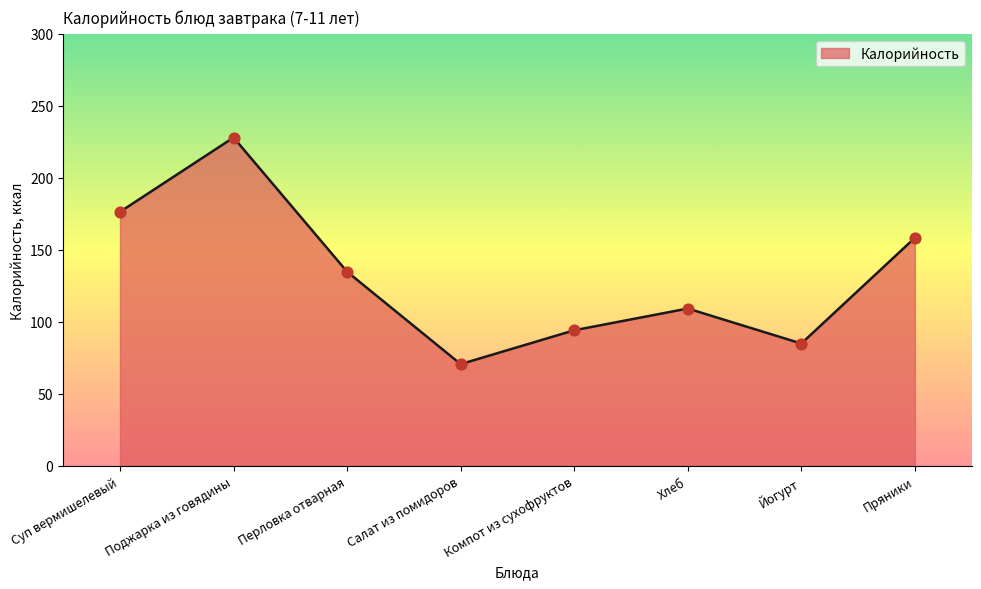

Approximately how many times larger is the value at Перловка отварная compared to Хлеб?

1.2